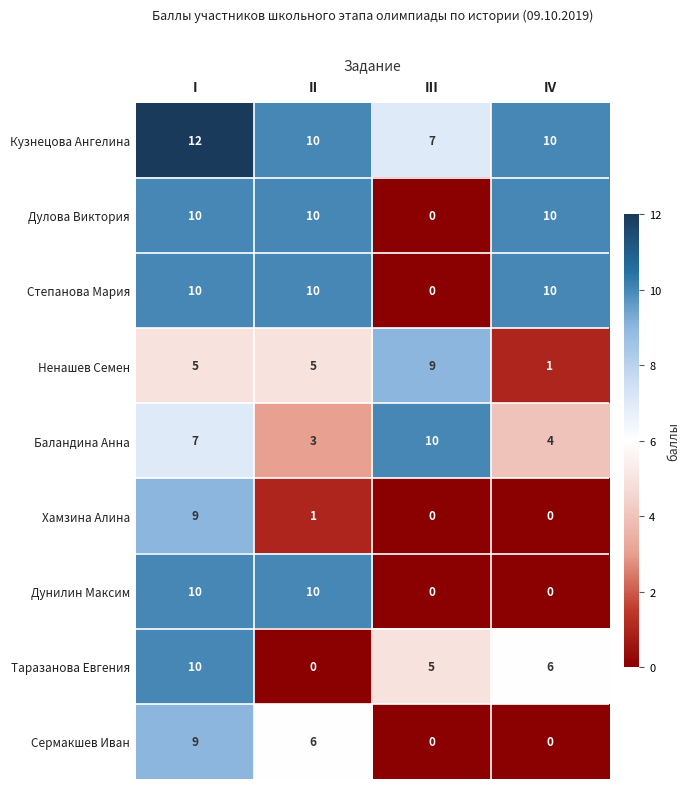

True or false: Сермакшев Иван has a value of 4 at II.

False